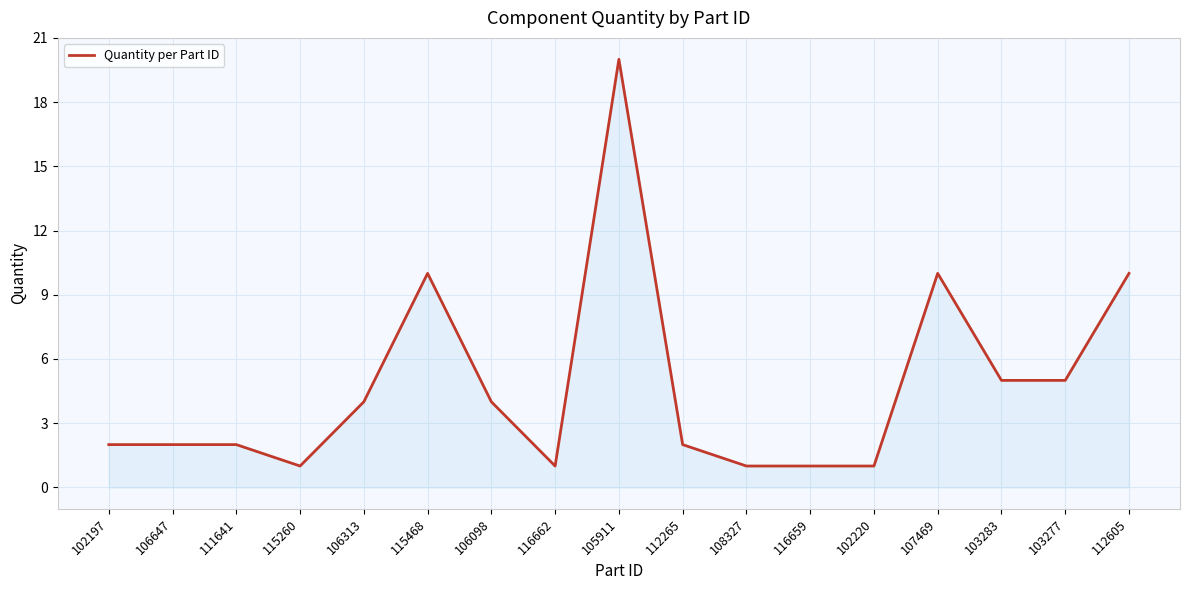

What position from the left is 115468?

6